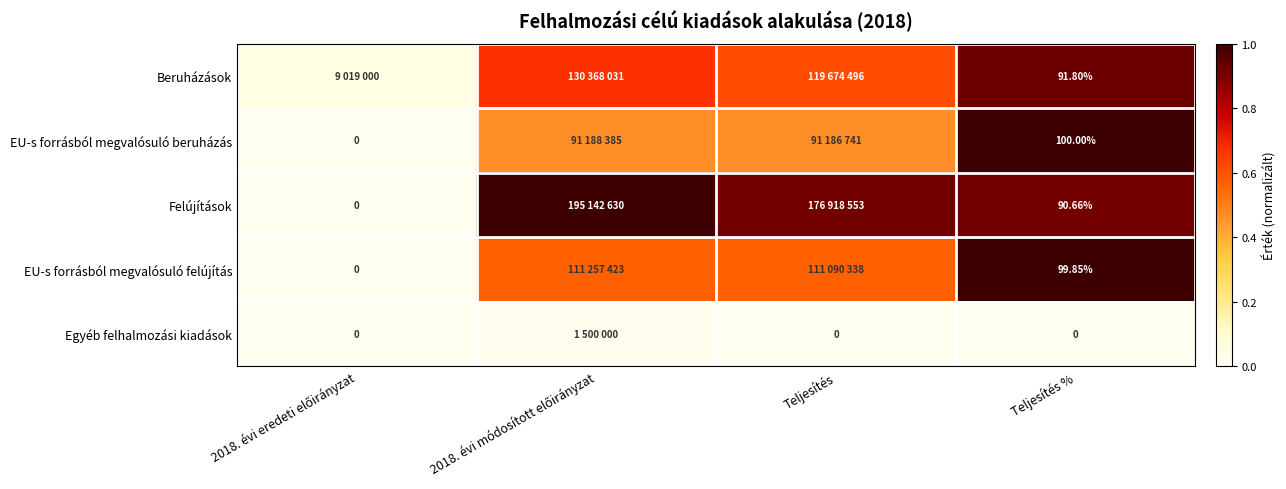

What is the sum of all Beruházások values?

2.2